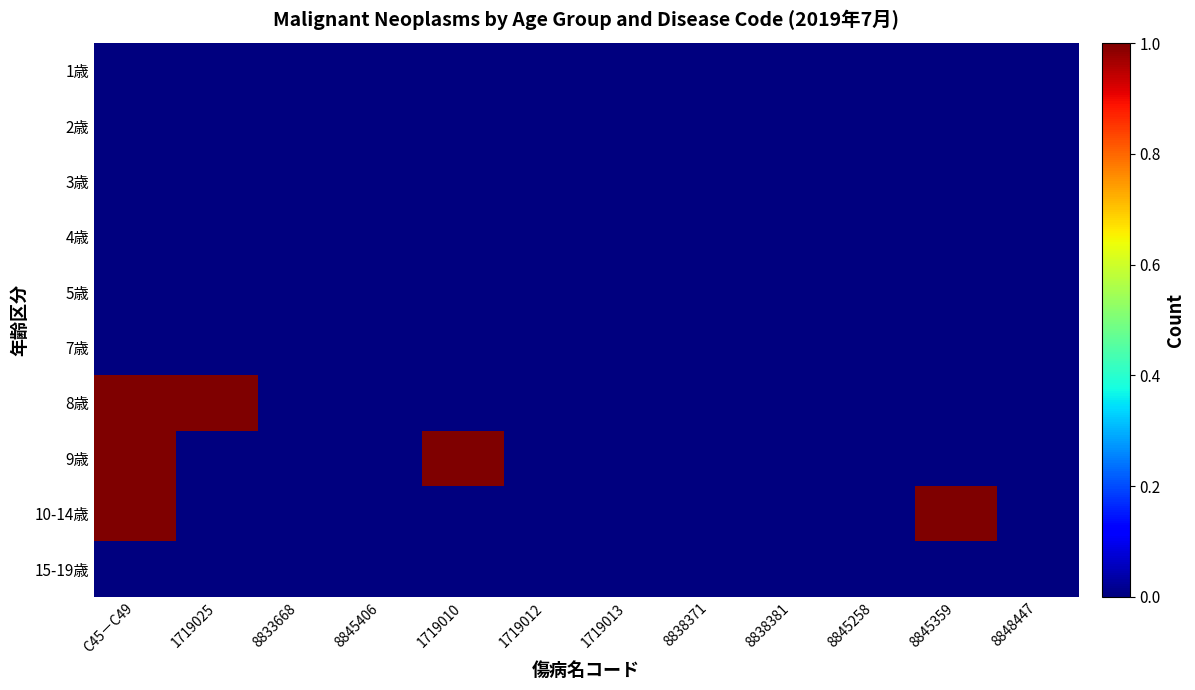

Which label corresponds to the largest value in the chart?

C45－C49